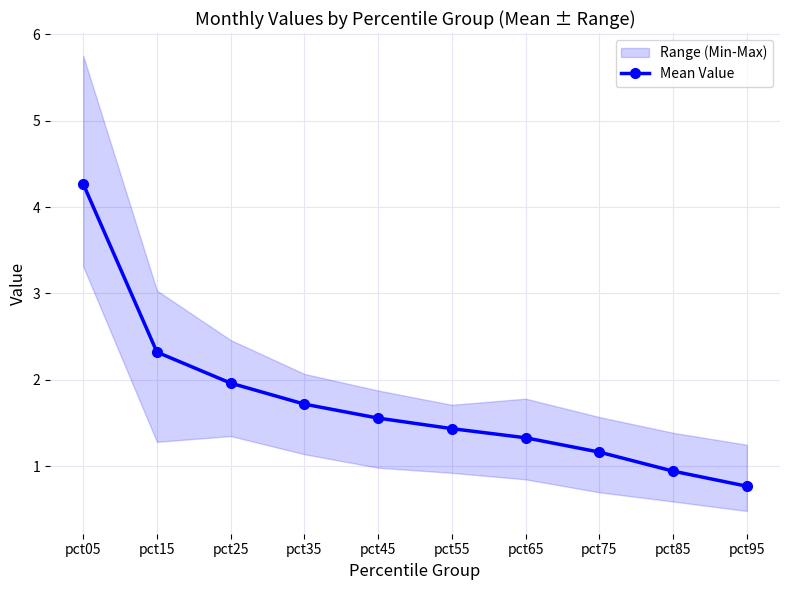

What is the sum of the values at pct35 and pct15?

4.0